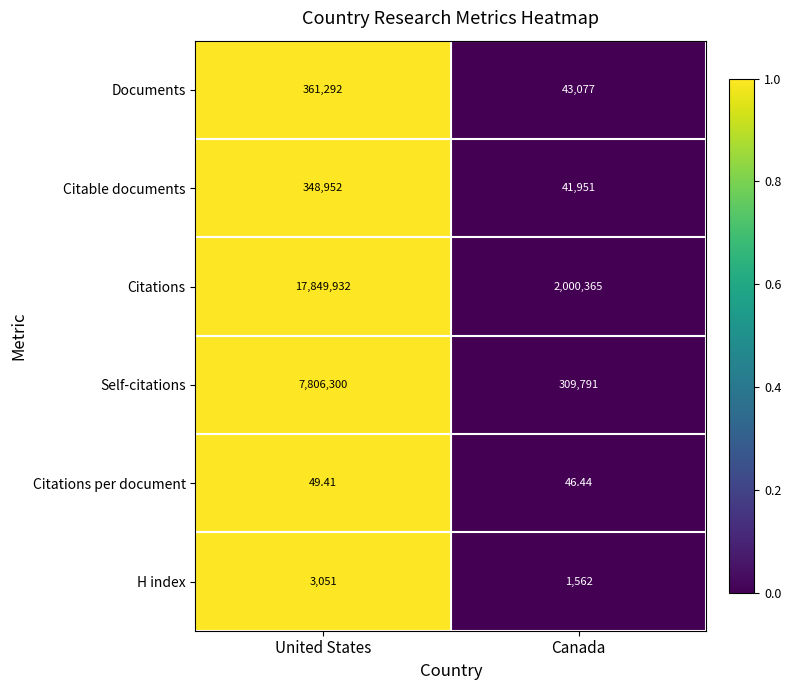

What is the greatest value displayed?

17849932.0